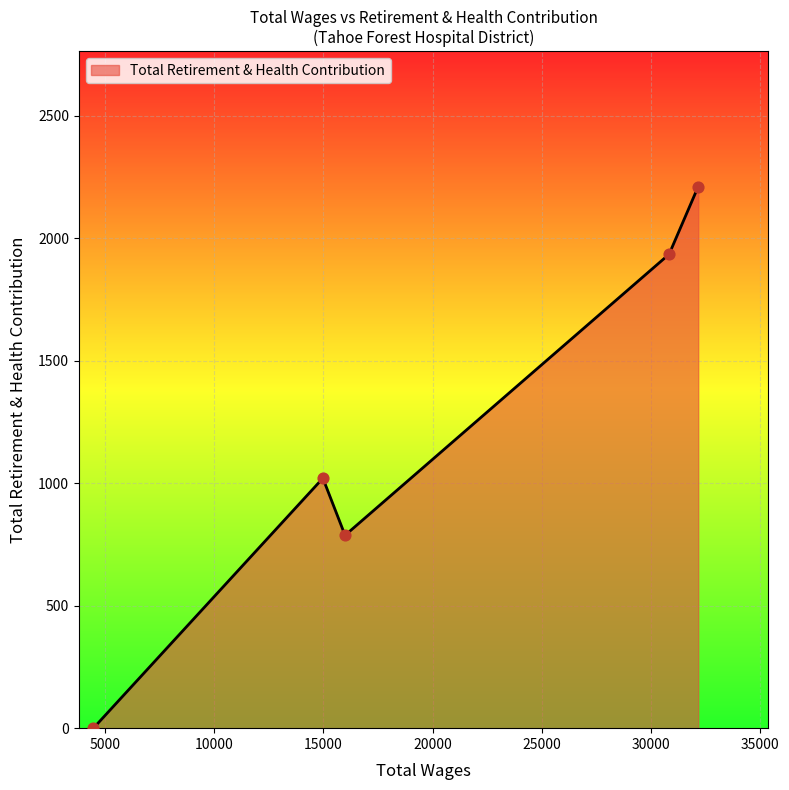

How many interior local valleys (lower than both neighbors) does the data have?

1